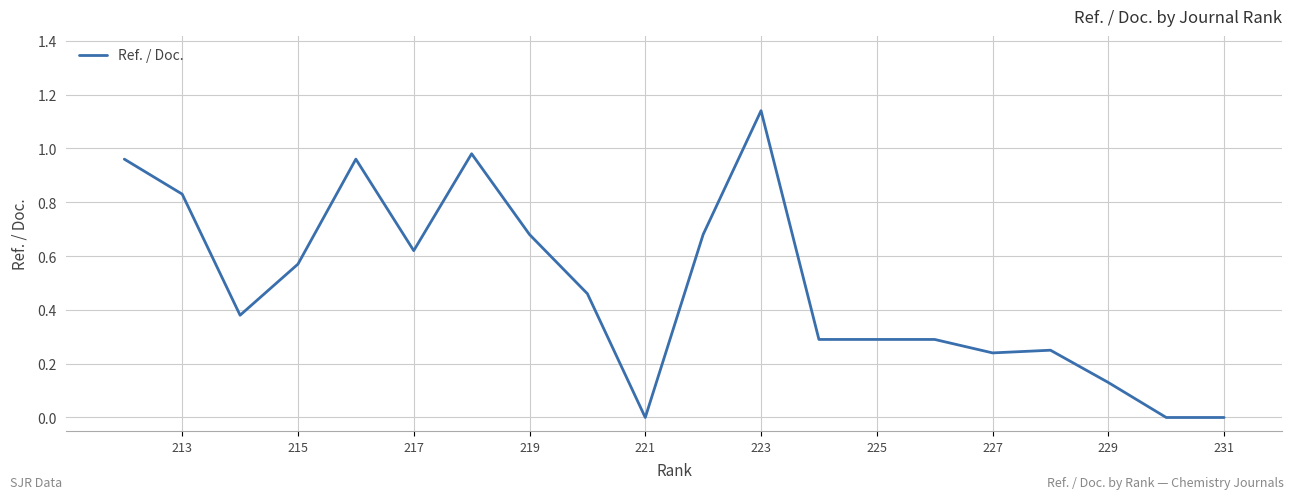

What is the maximum value shown in the chart?

1.1